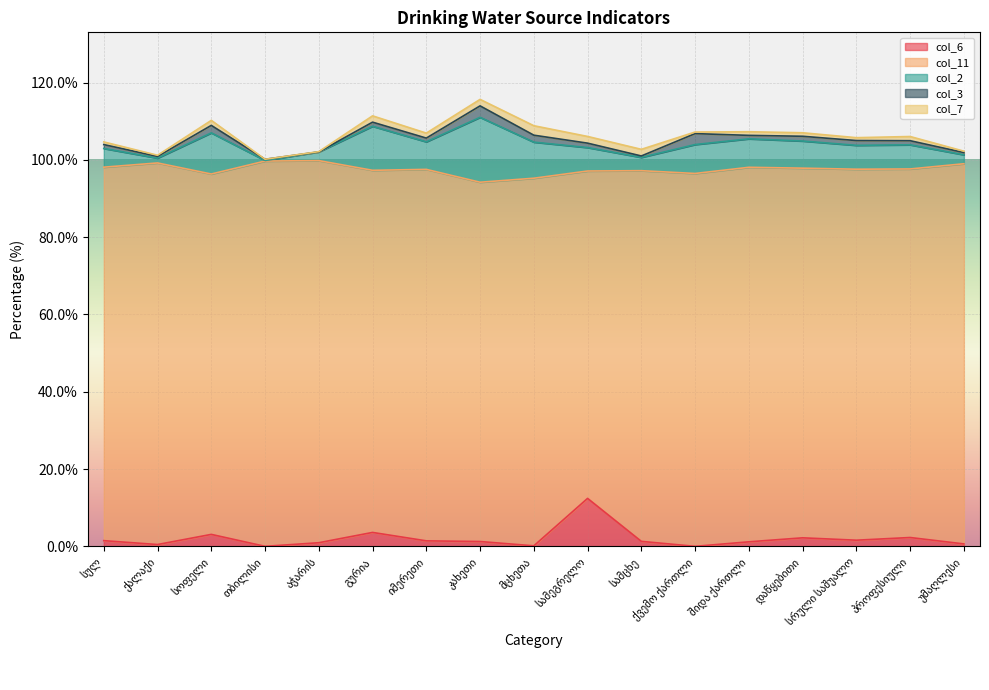

What is the label of the 4th point from the left?

თბილისი